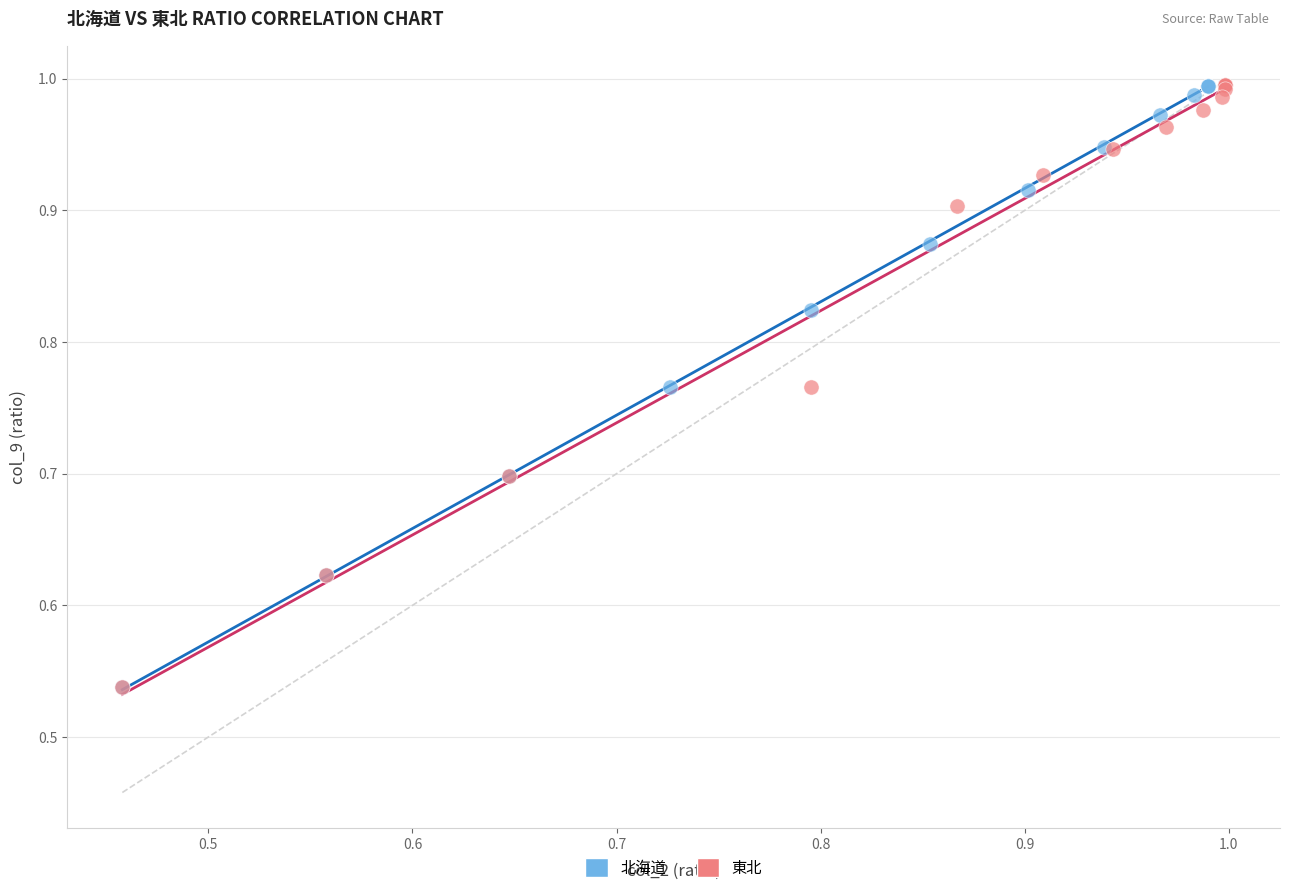

Which series has the largest Y range (max minus min)?

東北